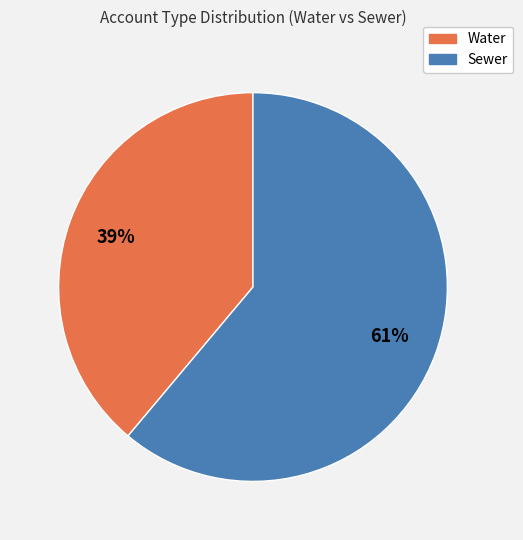

Is the sum of Water and Sewer greater than half?

Yes